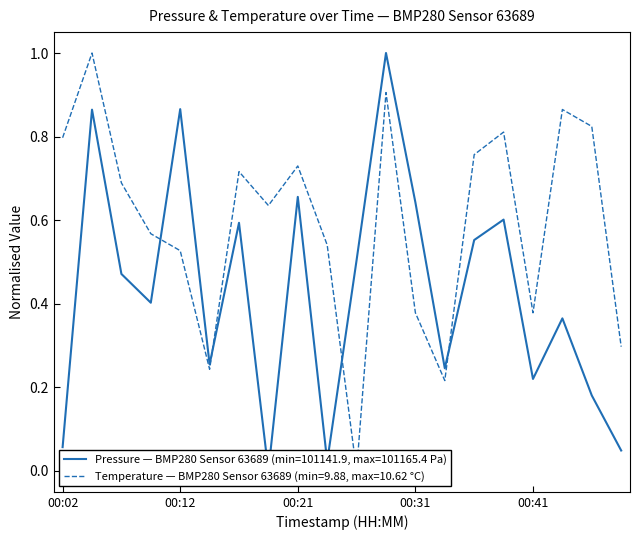

What is the total value across all series at 00:24?

0.6